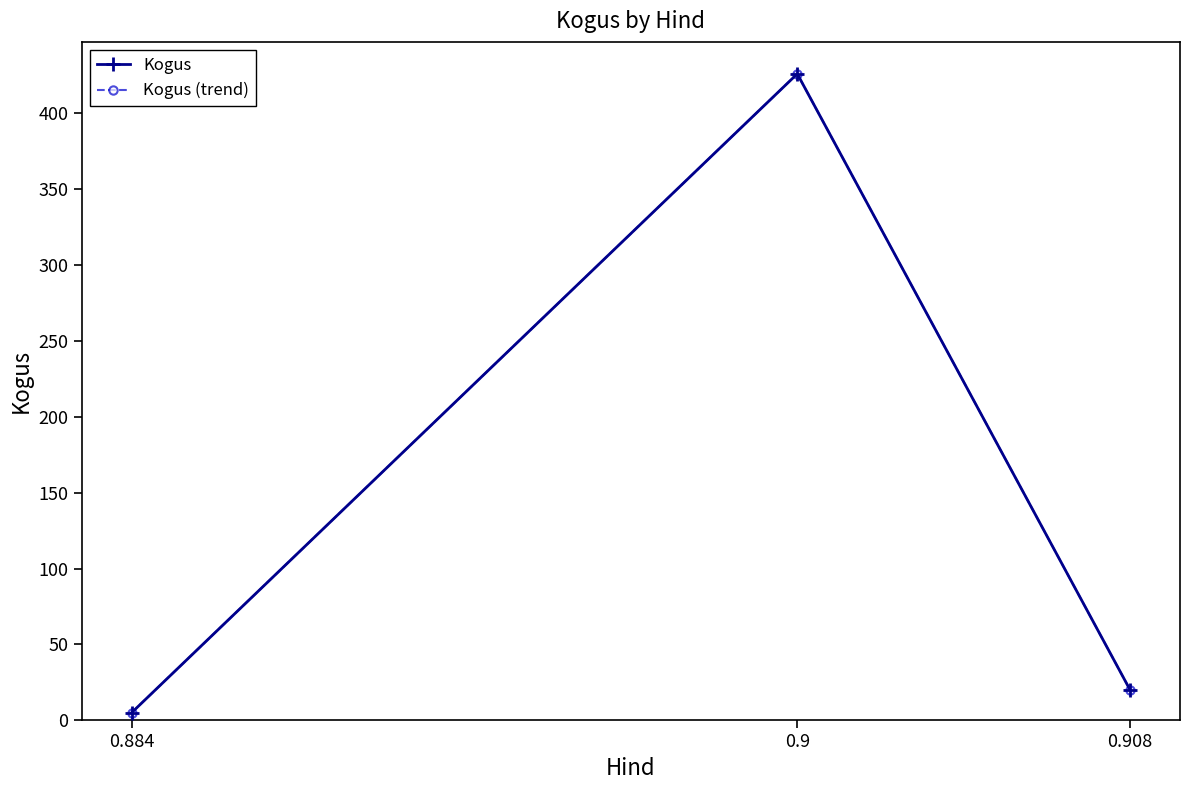

What is the label of the 2nd point from the right?

0.9